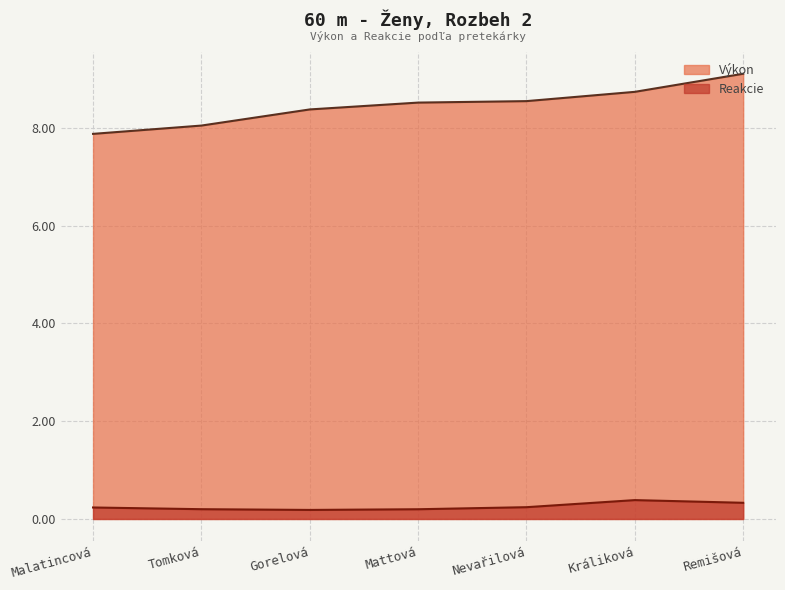

Count the number of data series in this chart.

2